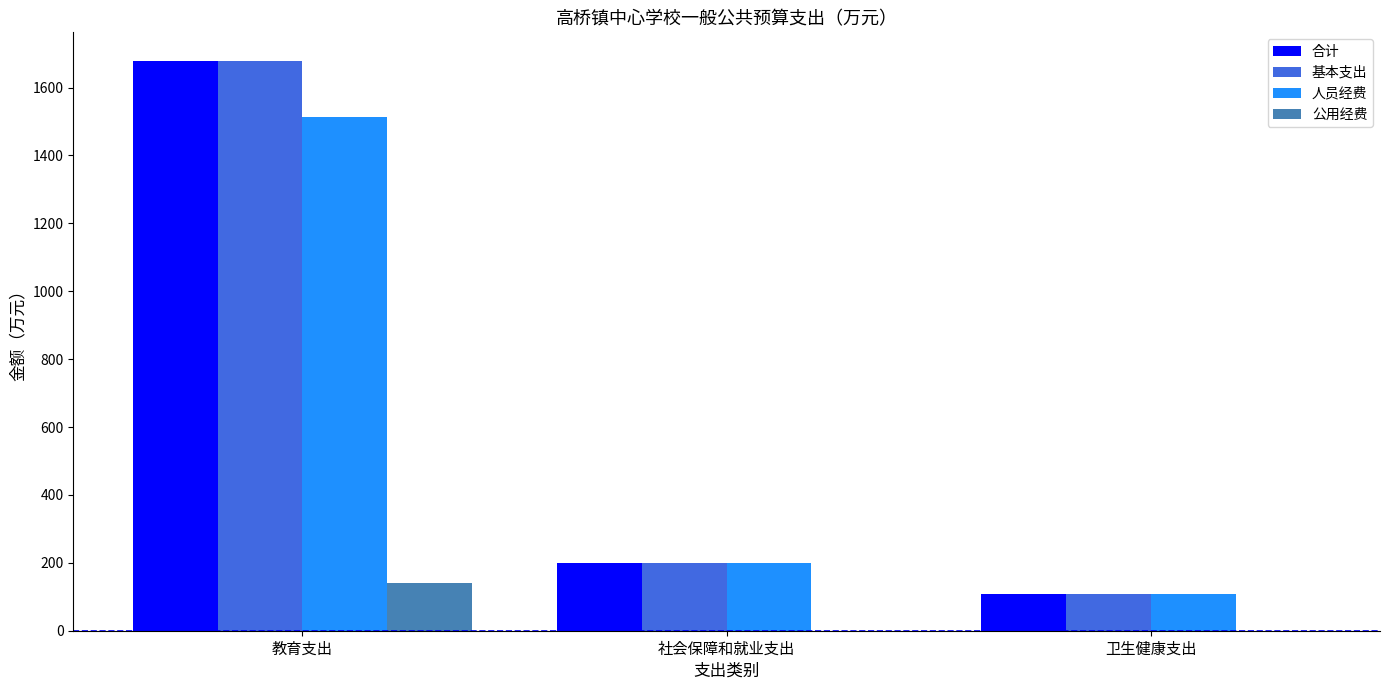

What is the highest value of the 公用经费 series?

140.1